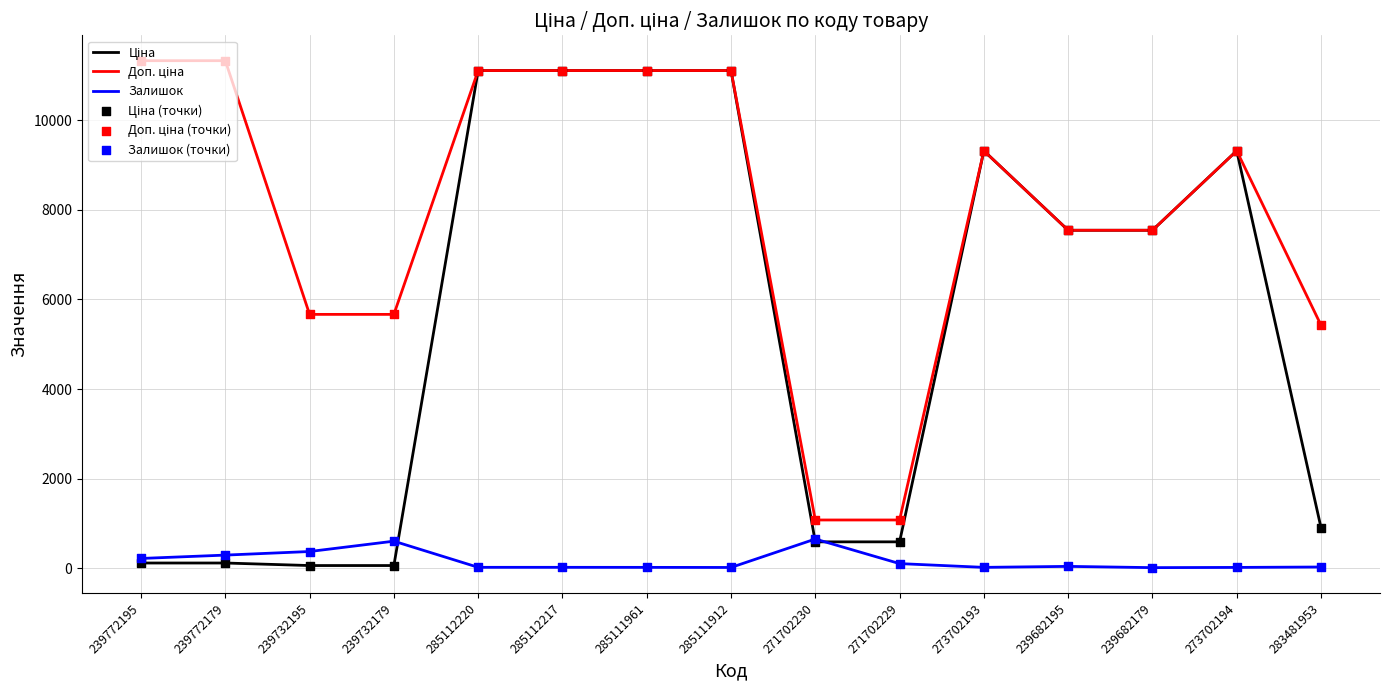

What is the maximum value for Залишок?

649.0